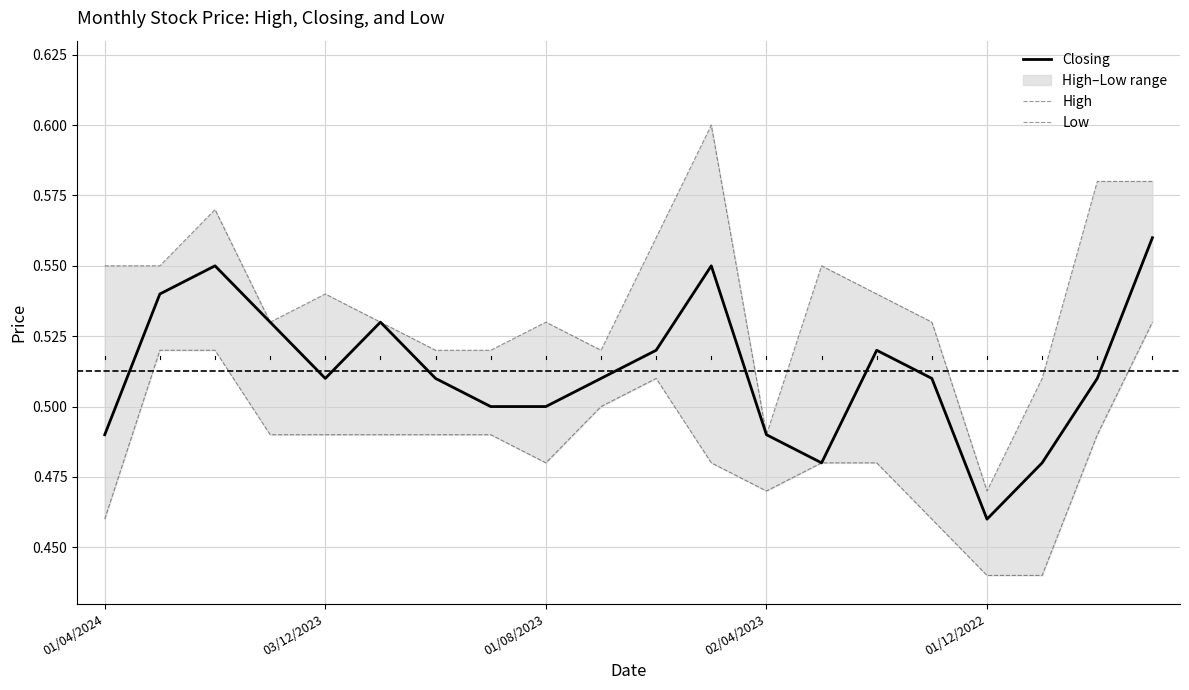

What is the difference between the highest and lowest values at 10?

0.1